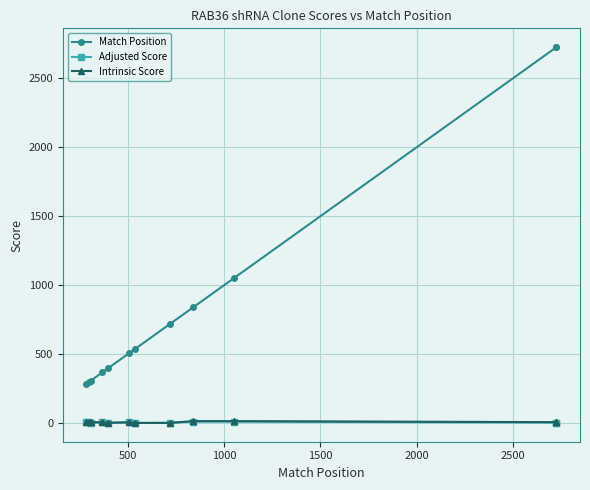

True or false: Match Position and Intrinsic Score cross at least once.

False